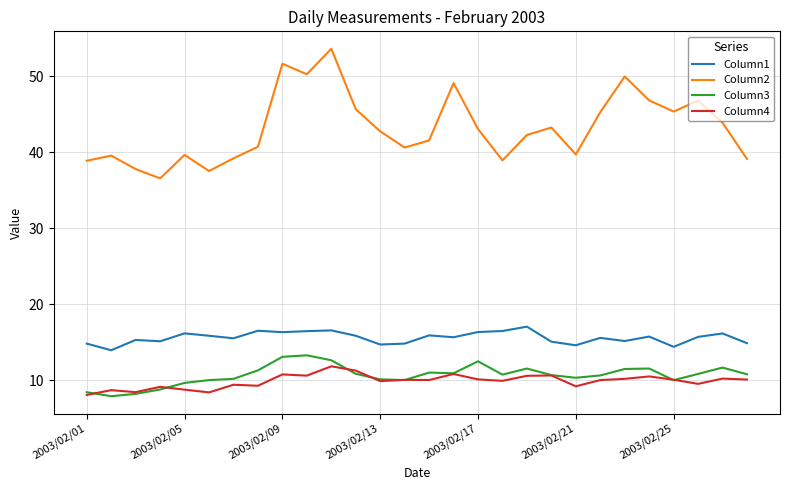

Which series has the largest range (max minus min)?

Column2